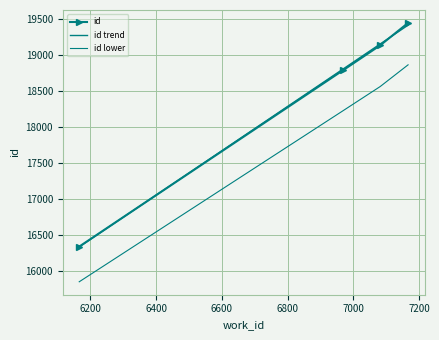

List the labels in order of value, smallest first.

6166, 6968, 7082, 7167